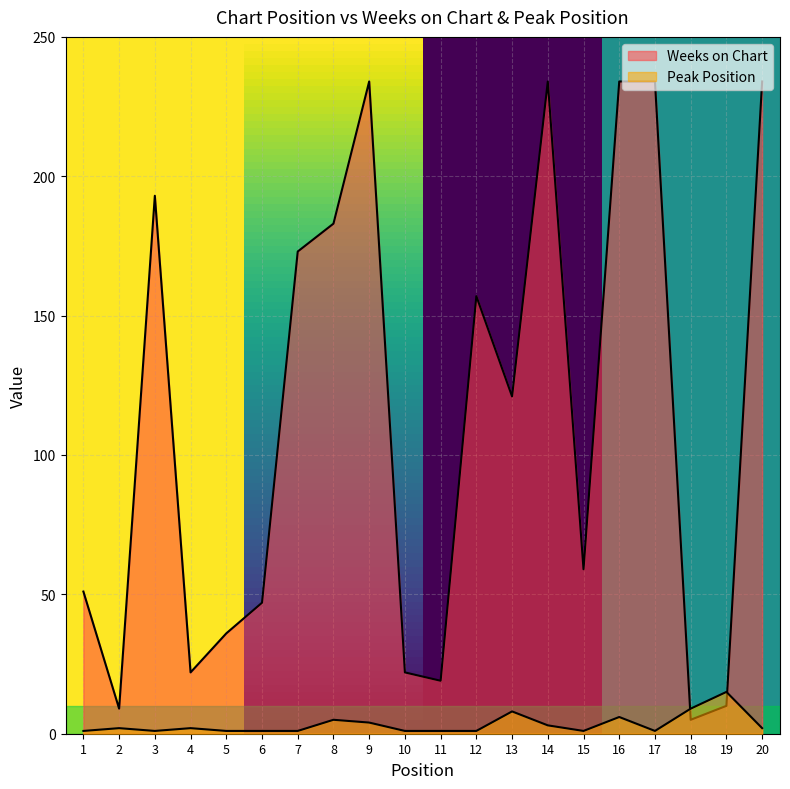

Count the number of categories in the chart.

20